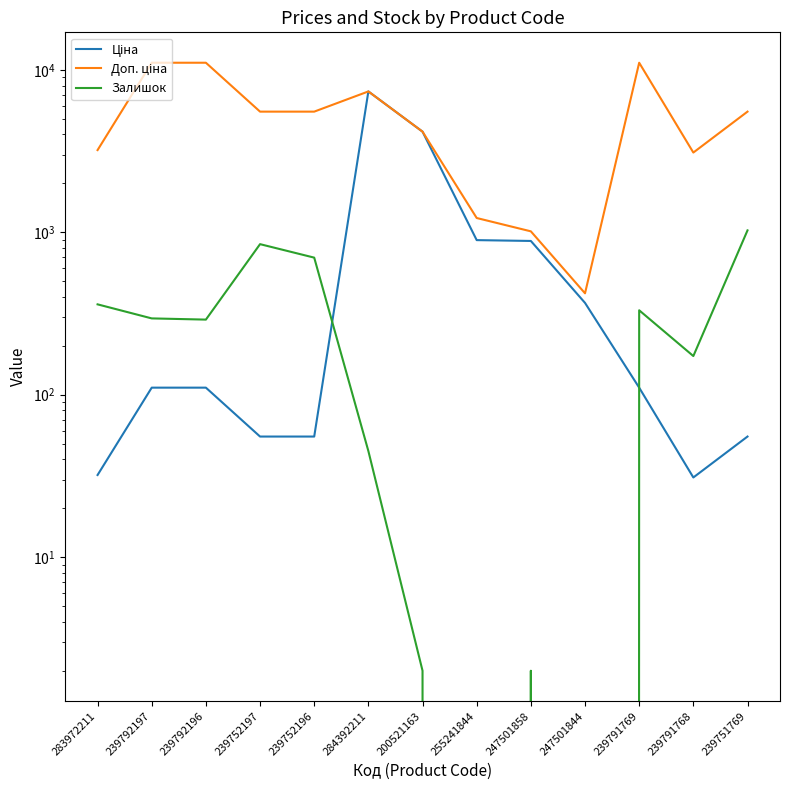

In Ціна, how many points are higher than both neighbors (excluding endpoints)?

1